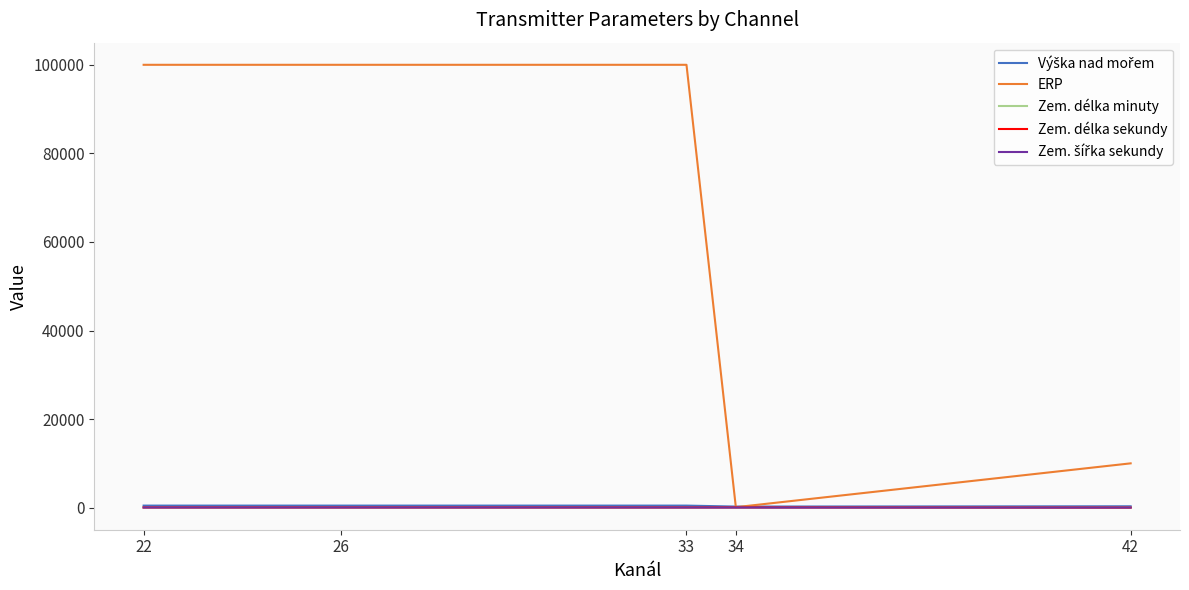

Does the chart display data point markers on the line(s)?

No